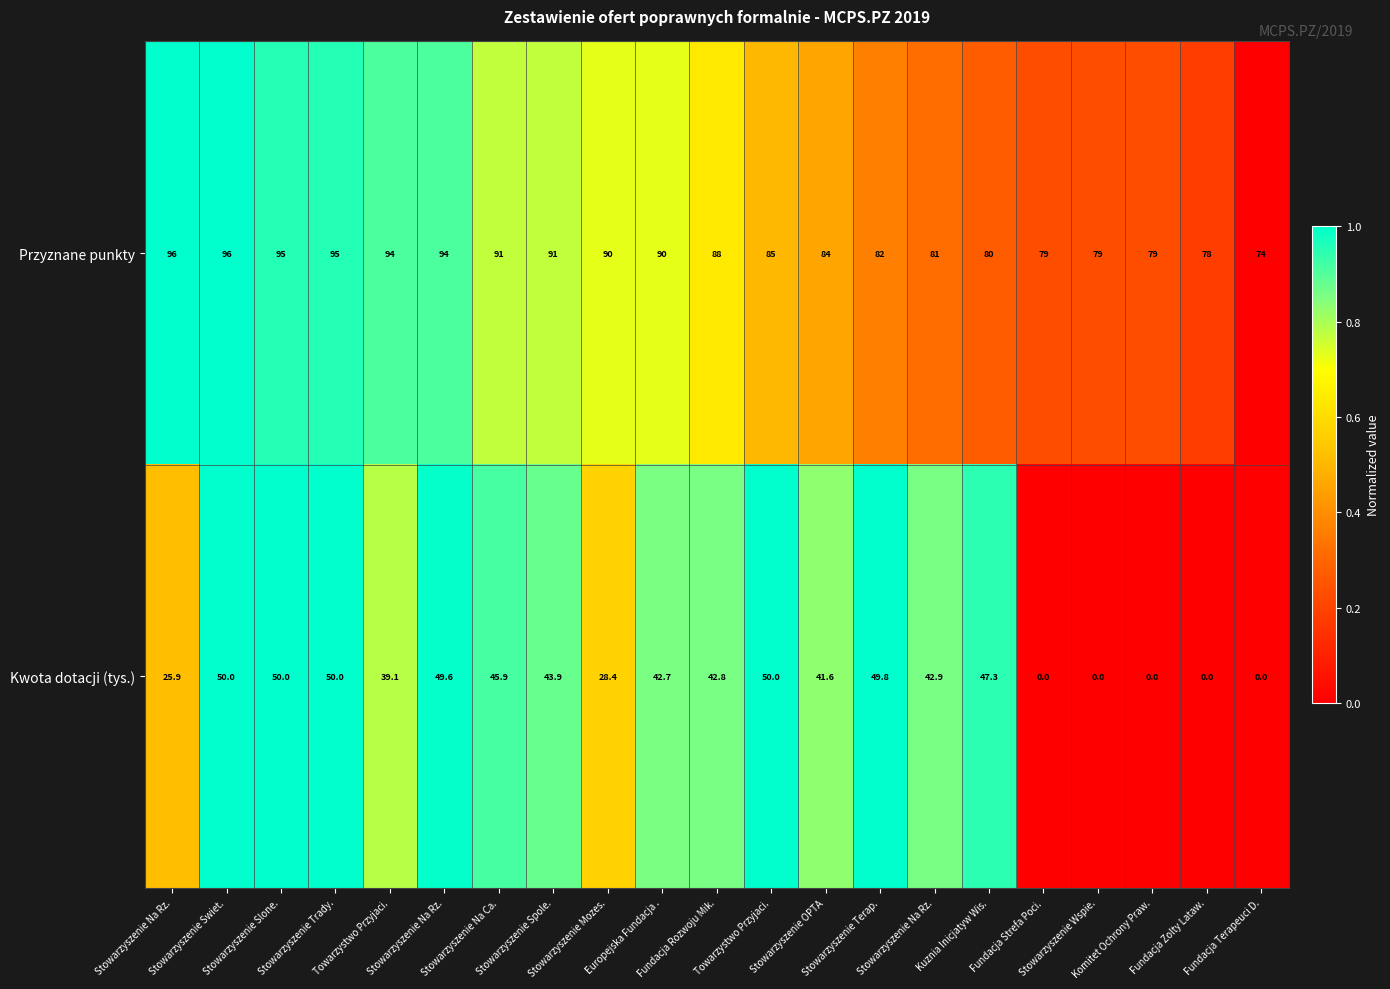

Count the number of categories in the chart.

21